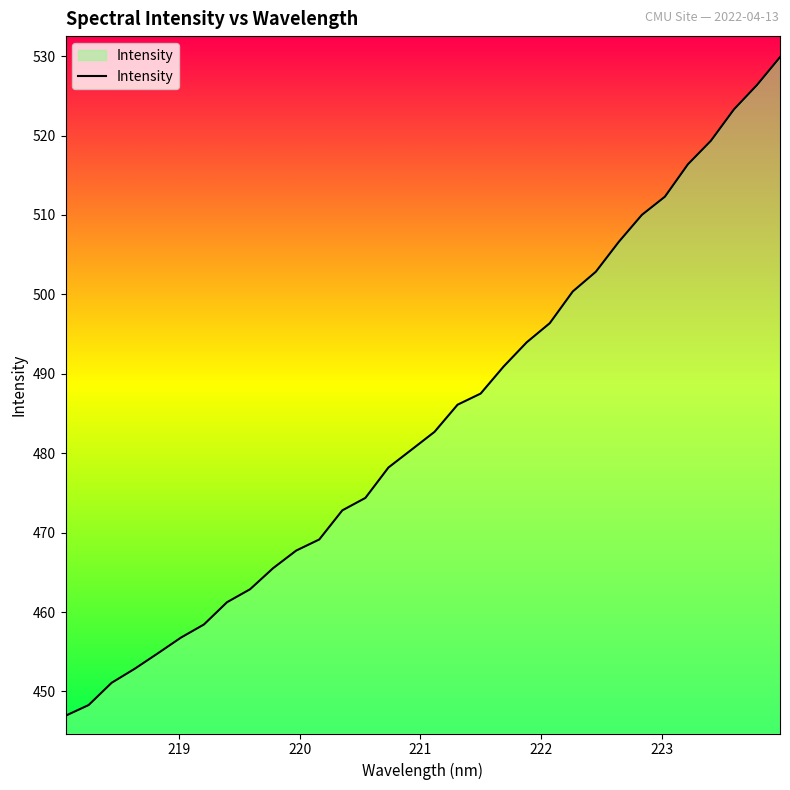

How many categories are shown in the chart?

32